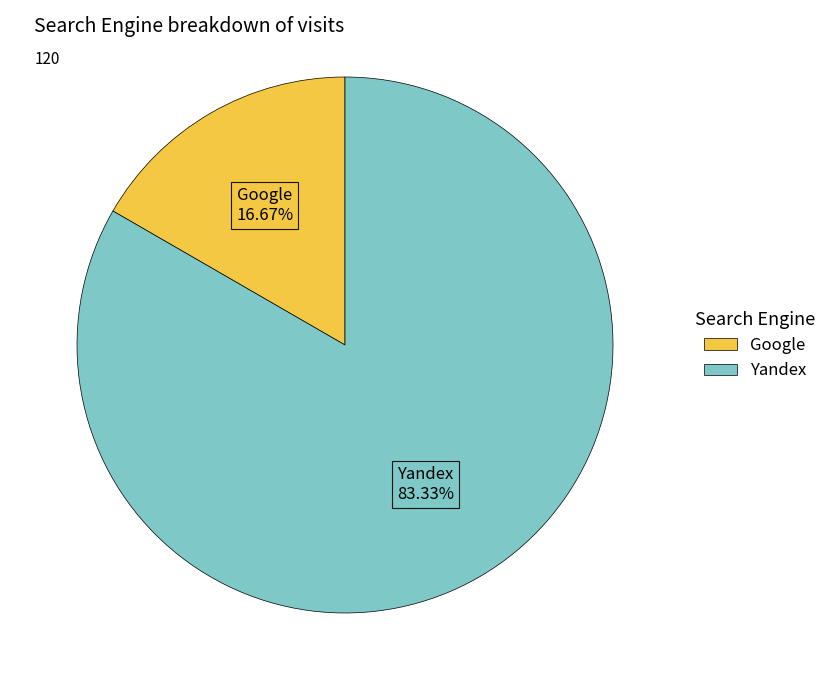

Which slice represents more than half of the pie?

Yandex